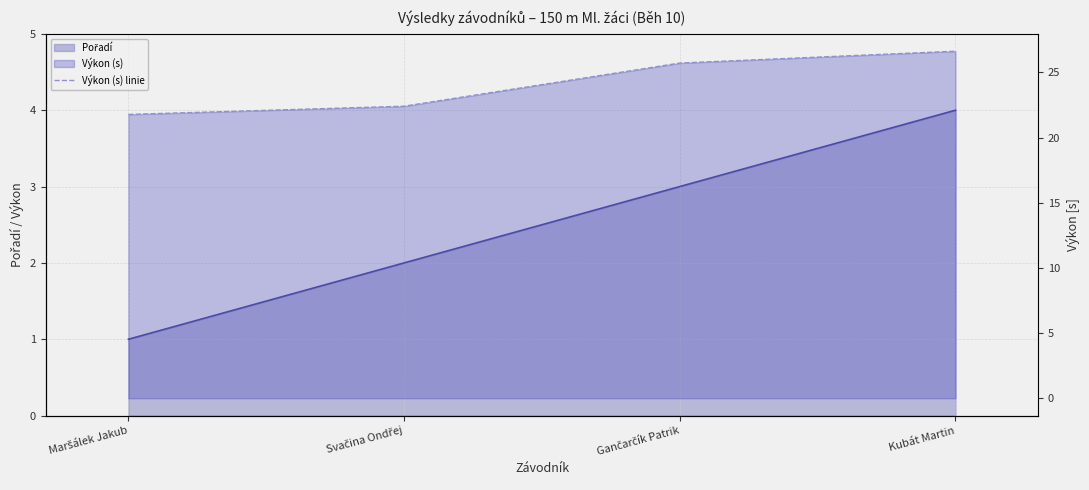

What is the greatest value displayed?

26.6